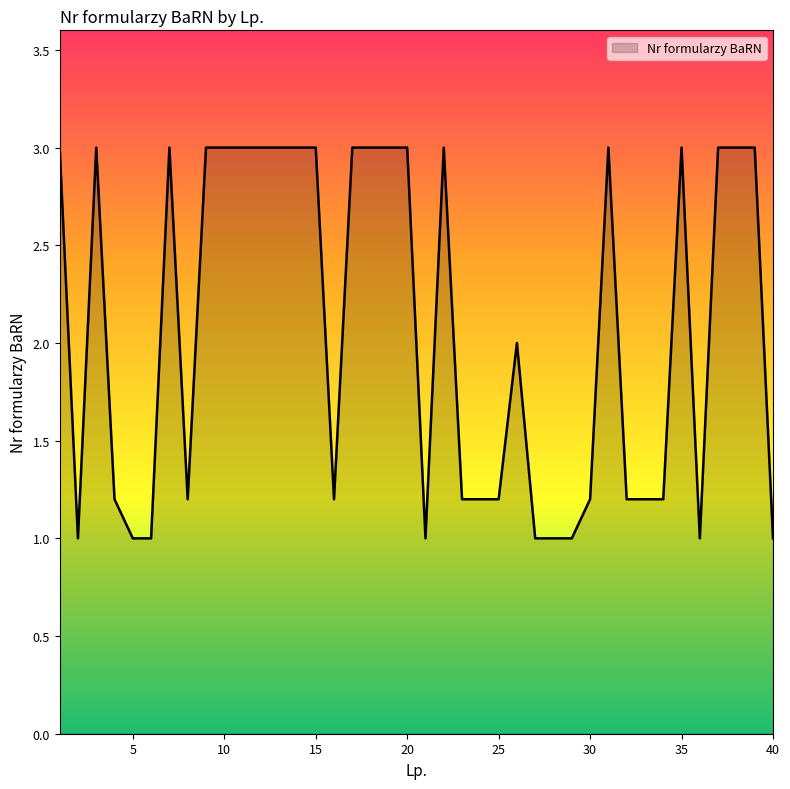

What is the smallest value displayed?

1.0